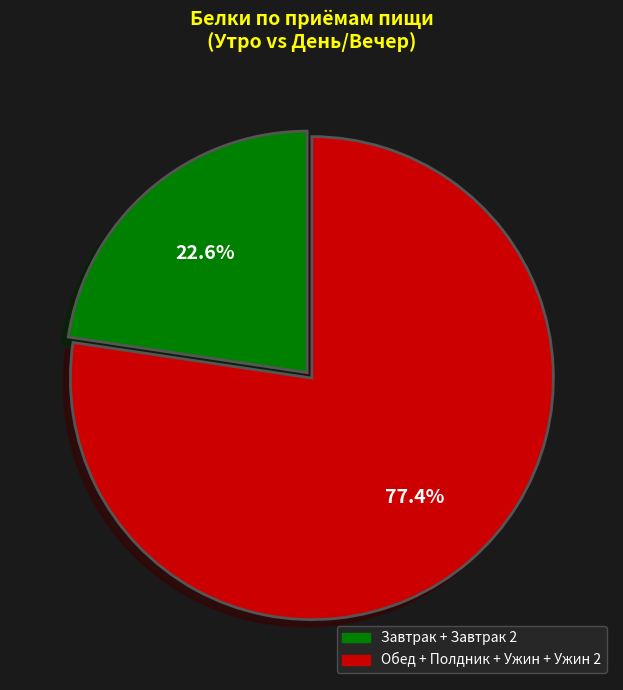

Is there any slice that represents more than half of the pie?

Yes